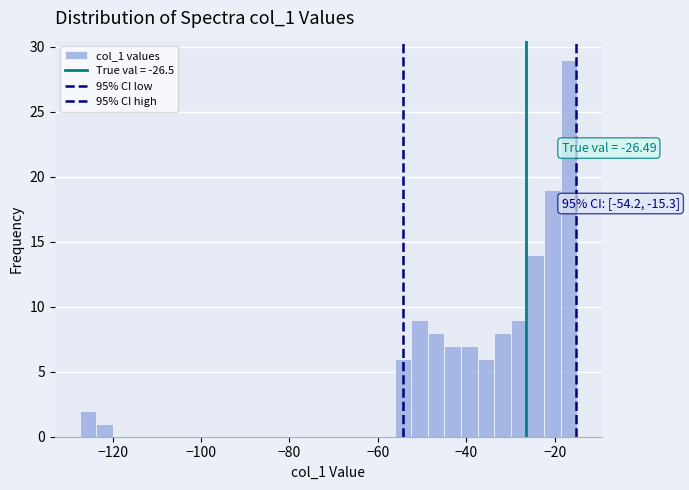

Read against the x-axis, roughly where is the centre of the tallest bar?

-16